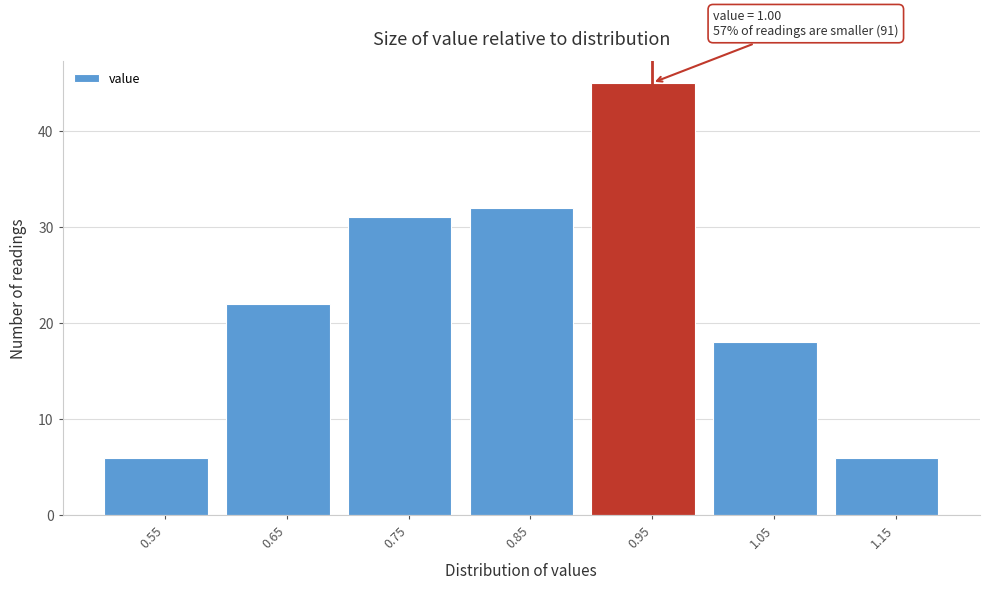

Reading right to left, transcribe all the data shown in this chart.

6	18	45	32	31	22	6